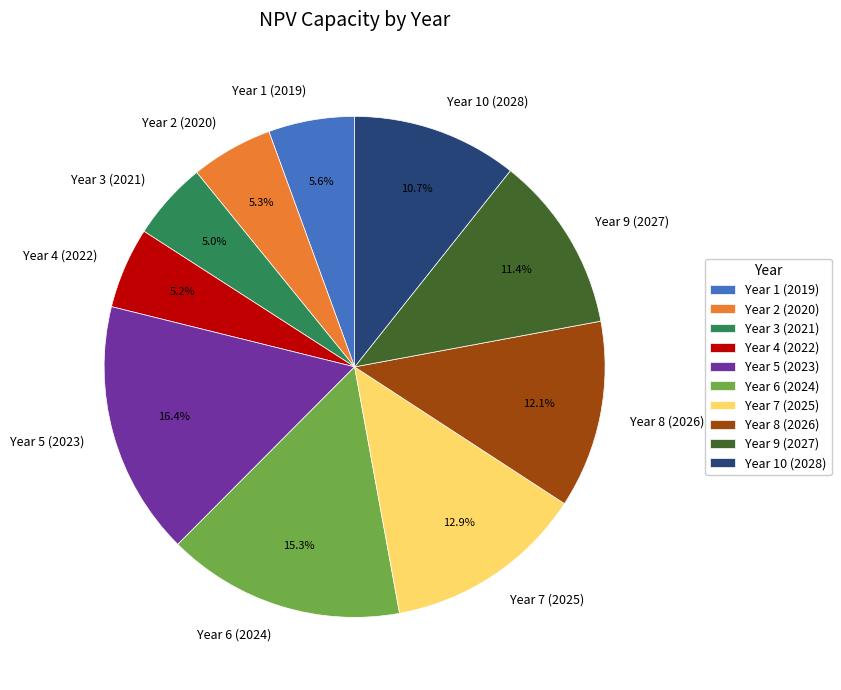

True or false: Year 9 (2027) accounts for 5% of the total.

False